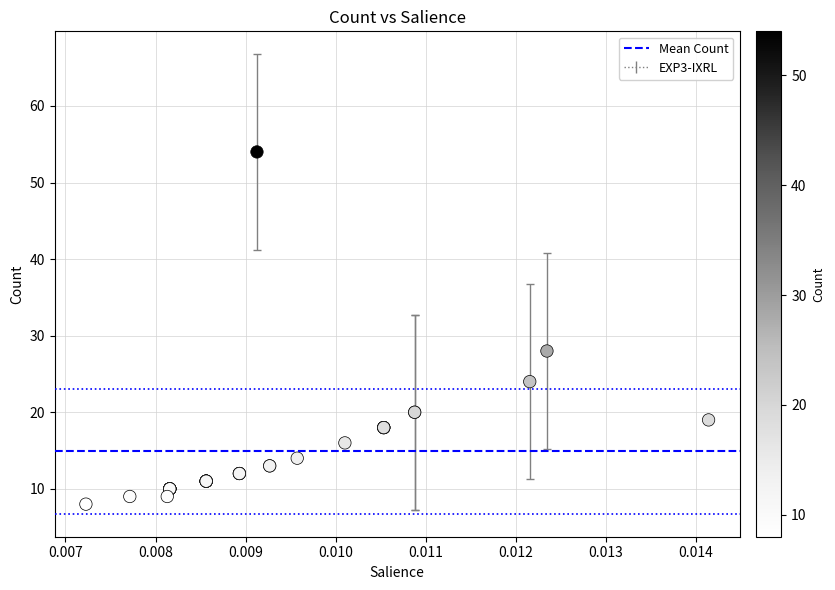

What Y value in the scatter plot is closest to 31?

28